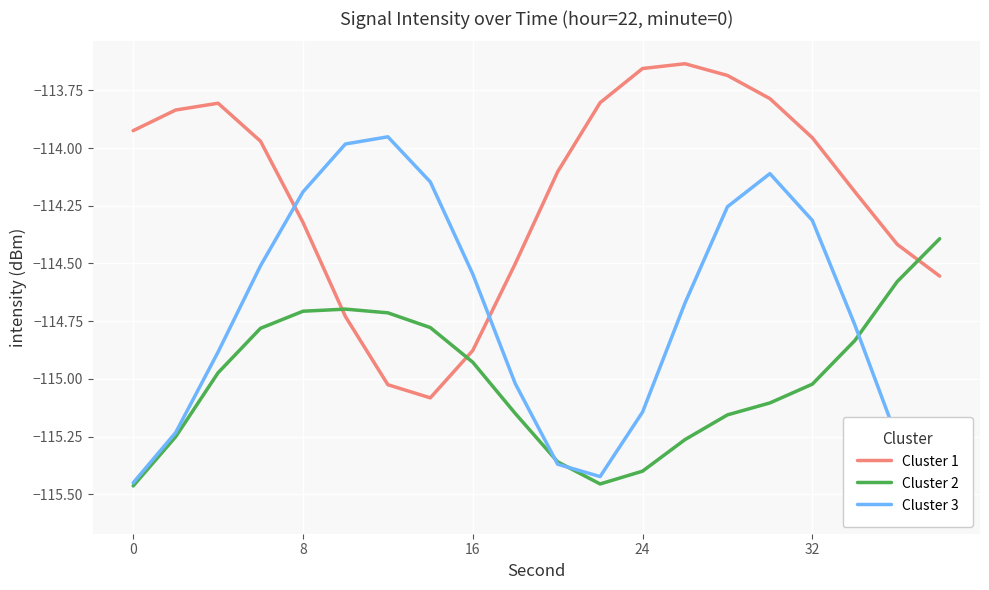

What is the difference between the maximum and minimum values in the Cluster 1 series?

1.4